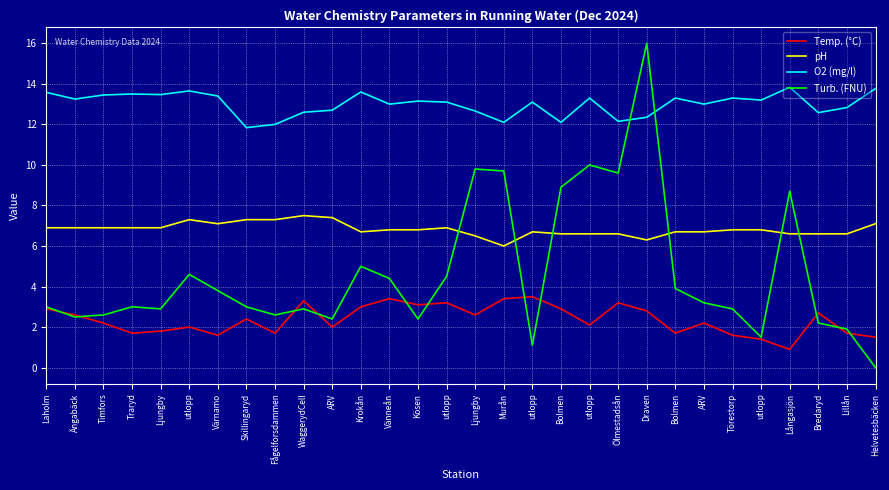

Does the chart display data point markers on the line(s)?

No